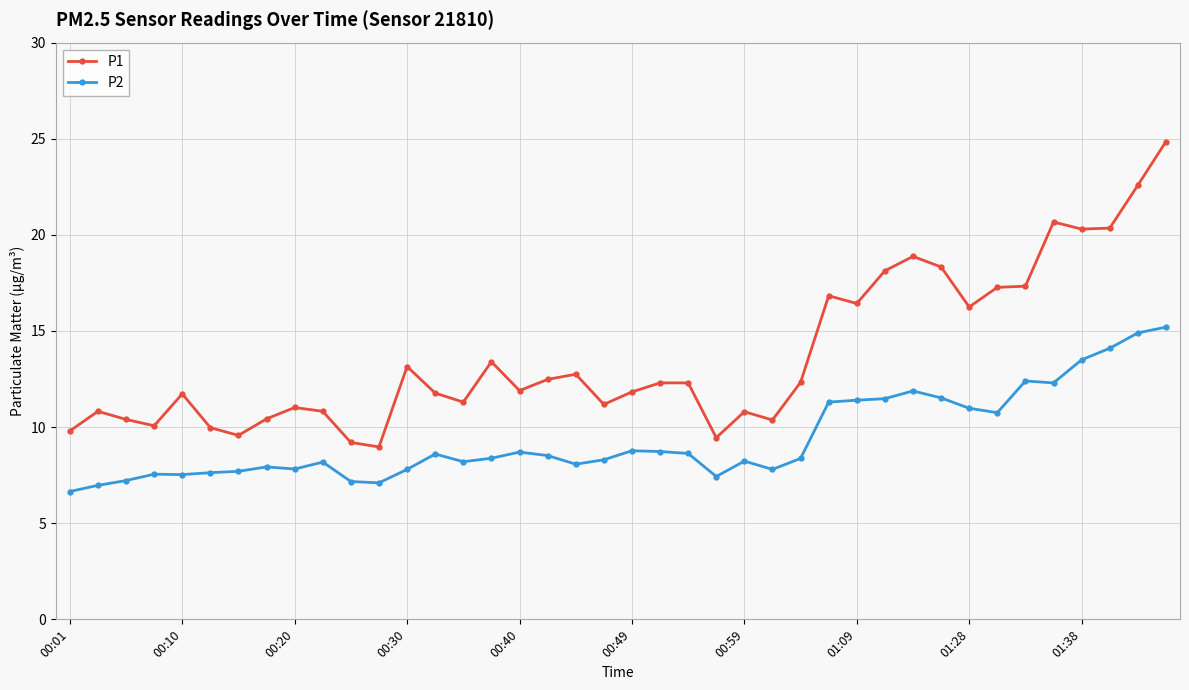

What is the lowest value of the P1 series?

9.0